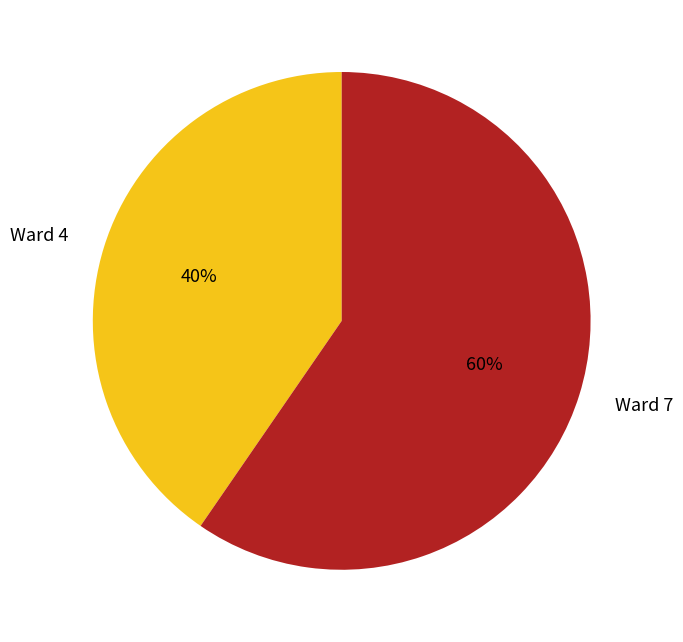

True or false: Ward 4 accounts for 40% of the total.

True